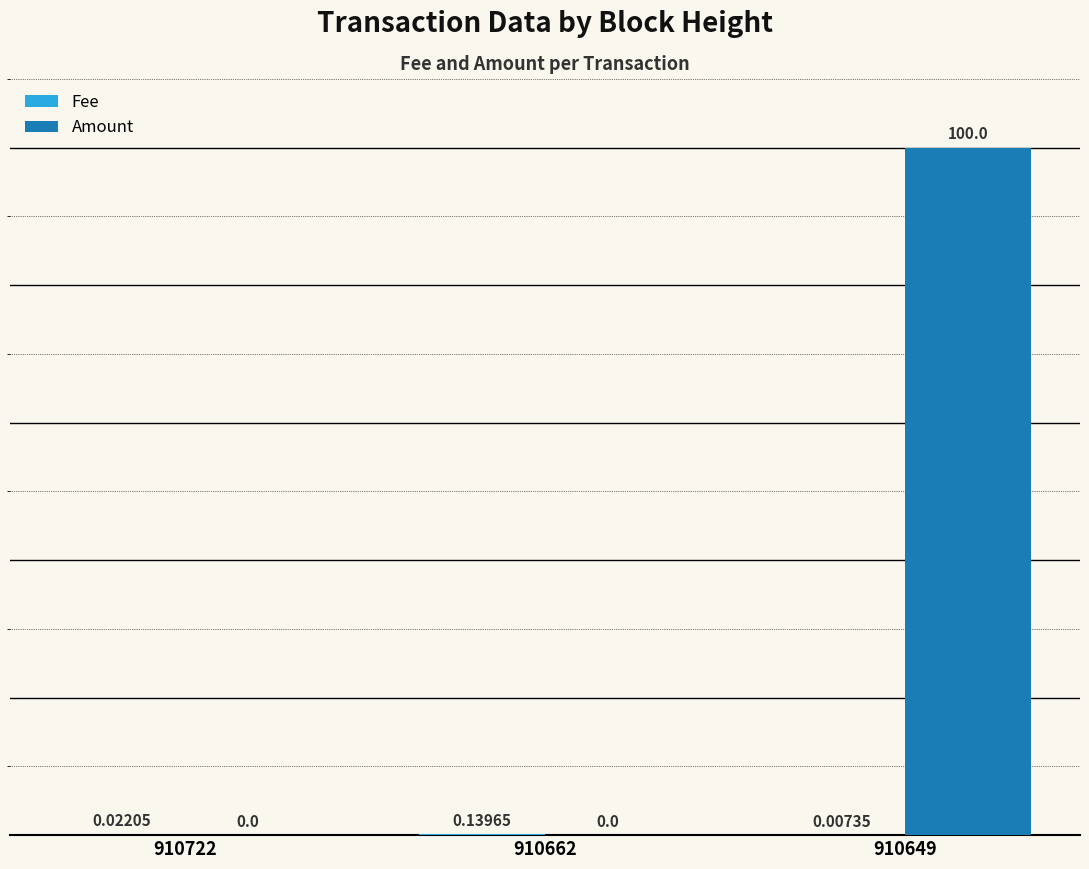

Is it true that Amount equals 0.0 at 910662?

True